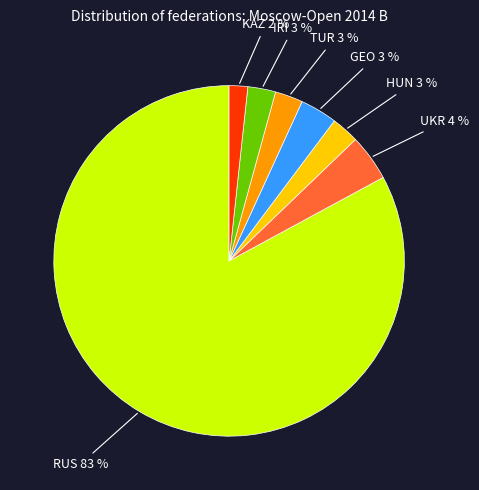

Does any single category account for the majority?

Yes